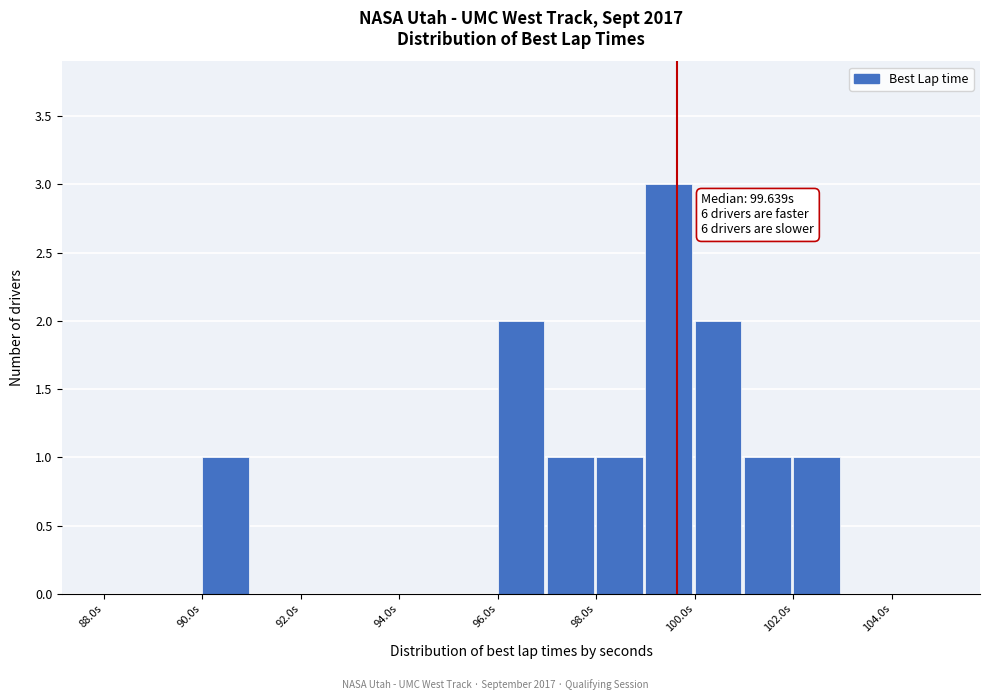

Over which range of the x-axis is the bar tallest?

99 to 100